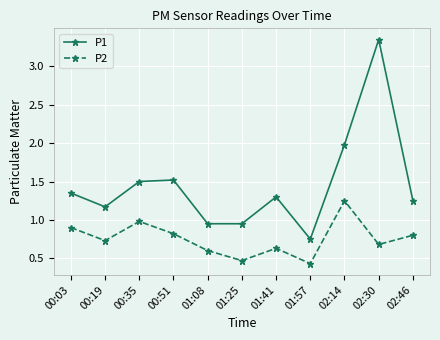

Which category has the lowest value across all series?

01:57